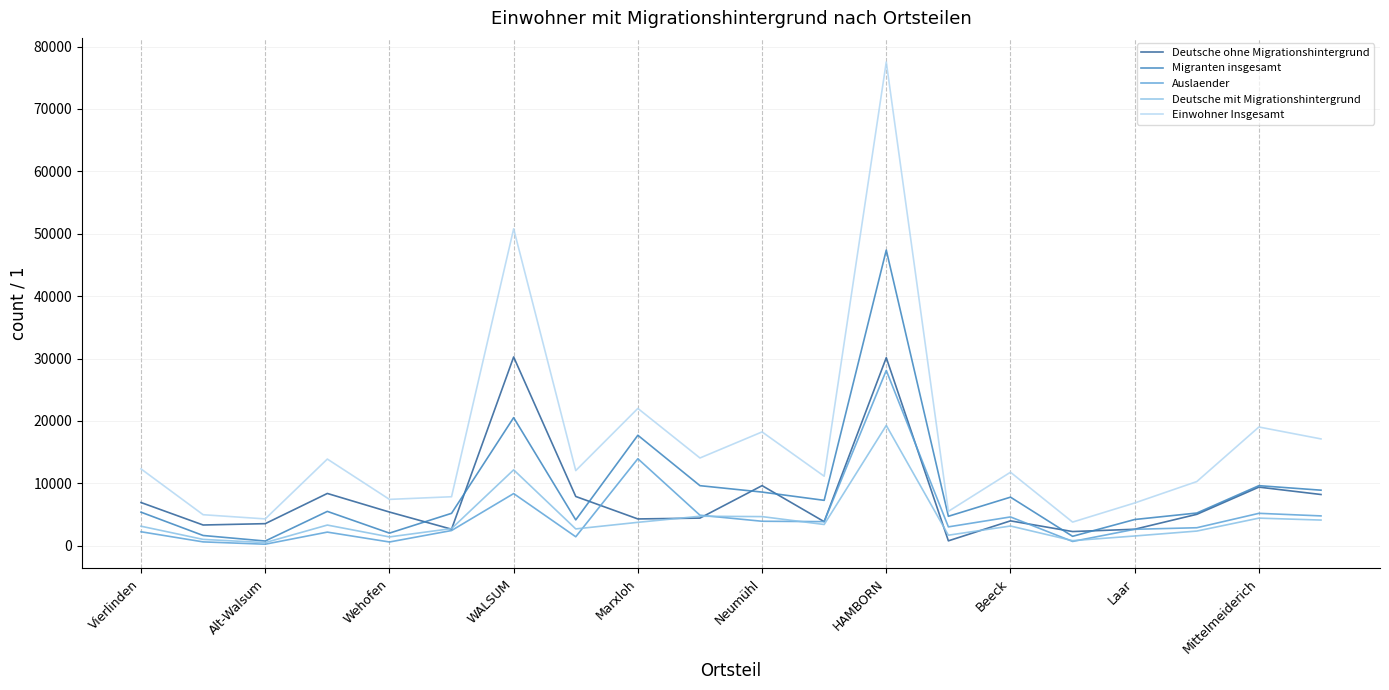

What is the highest value of the Einwohner Insgesamt series?

77520